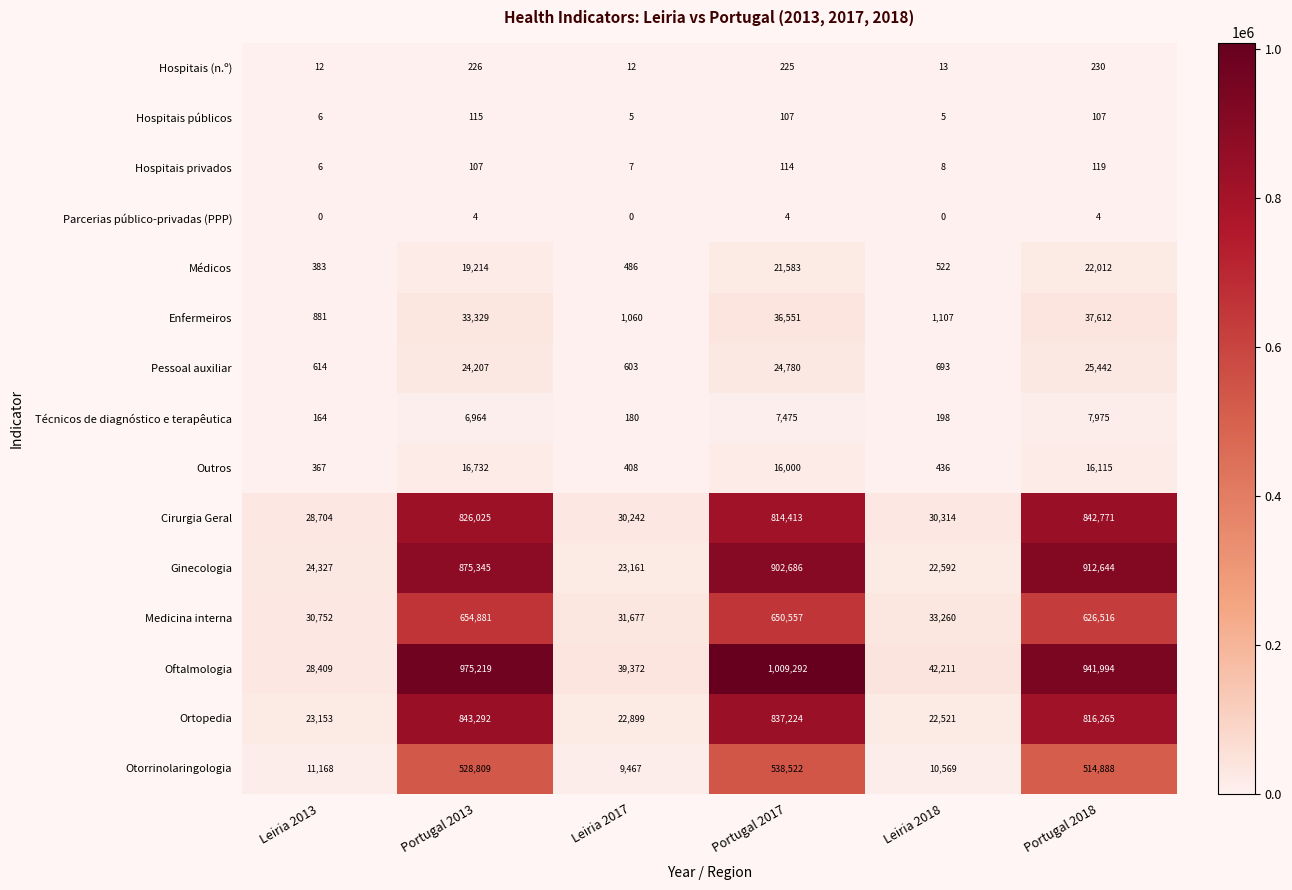

What is the total value across all series at Portugal 2018?

4764694